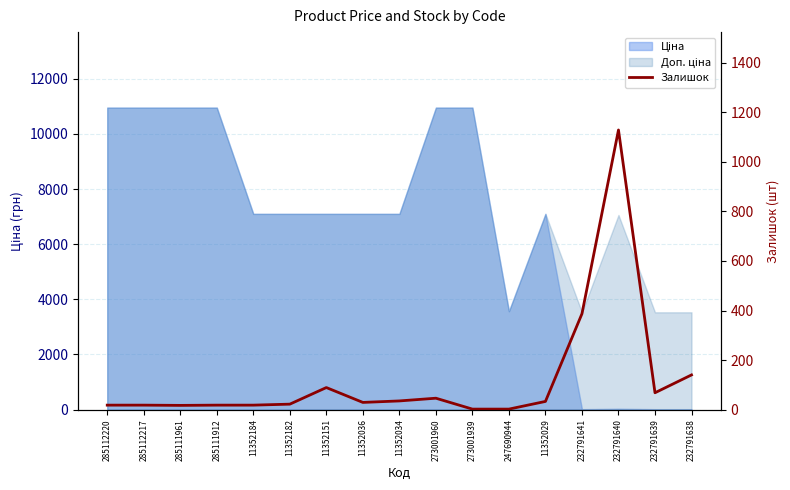

How many points are lower than both their immediate neighbors (excluding endpoints)?

3